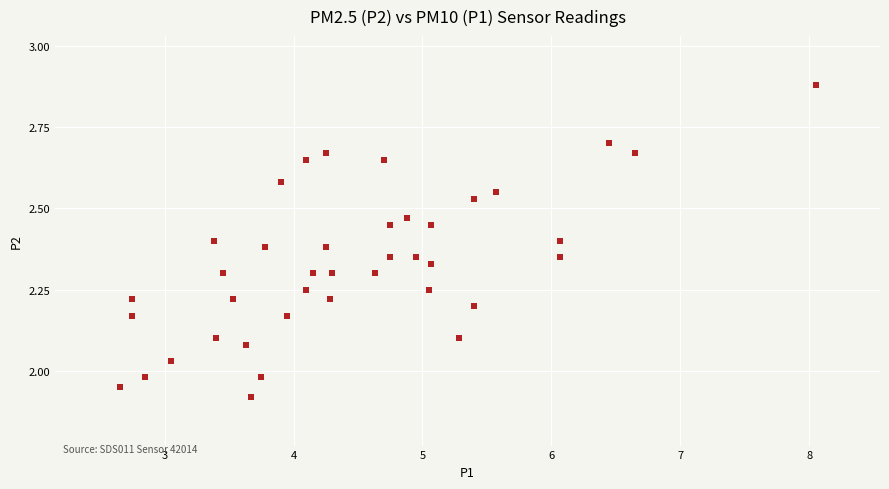

What is the range of X values (max minus min)?

5.4